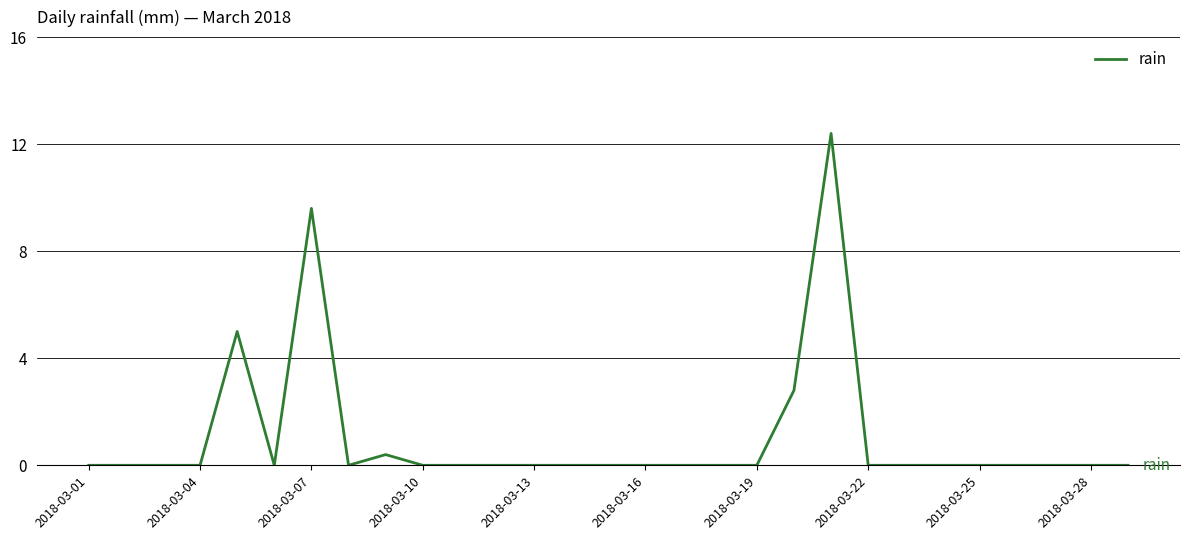

How many distinct data groups are displayed?

1